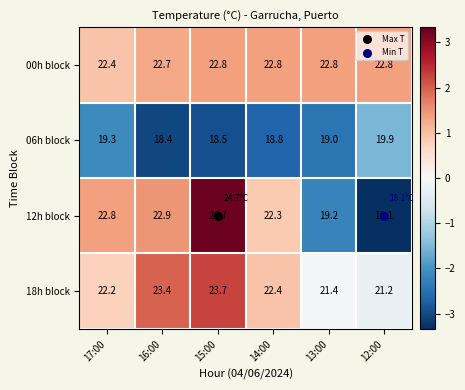

Is it true that 06h block equals 18.5 at 15:00?

True